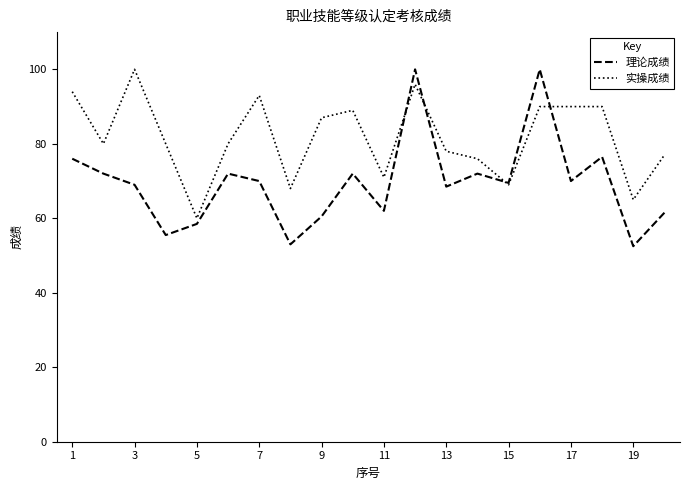

Rank the series by their average value, from lowest to highest.

理论成绩, 实操成绩